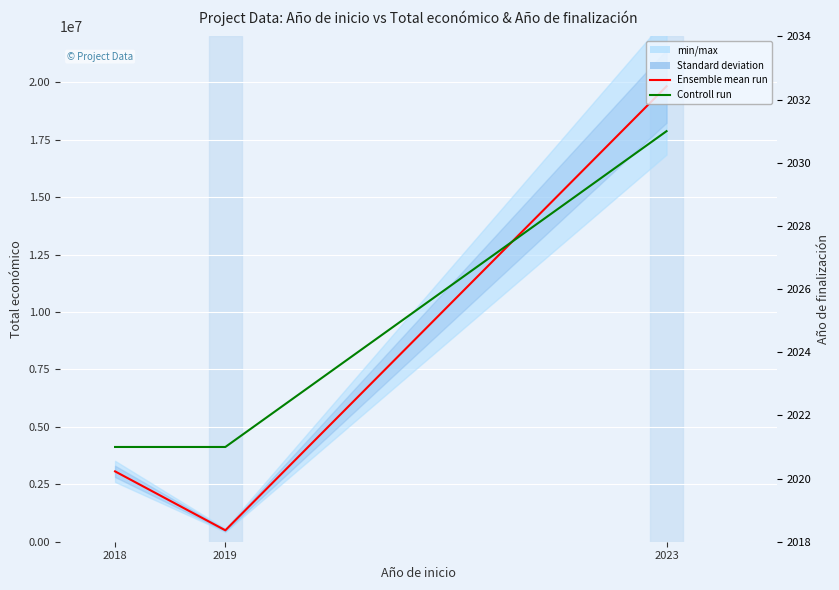

Rank the series by their average value, from highest to lowest.

Ensemble mean run (Total económico), Controll run (Año de finalización)